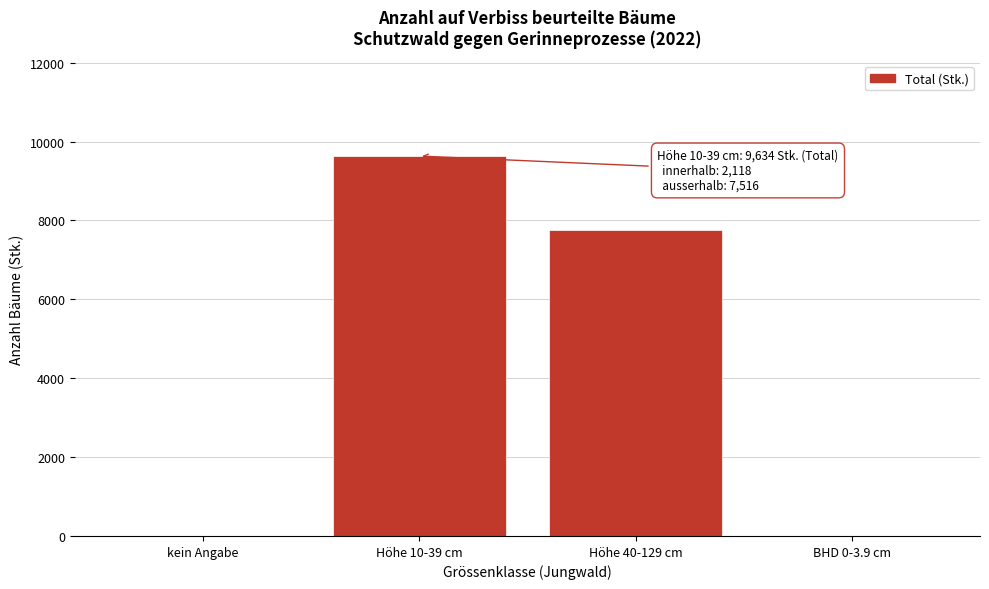

Reading left to right, transcribe all the data shown in this chart.

kein Angabe=0	Höhe 10-39 cm=9634	Höhe 40-129 cm=7756	BHD 0-3.9 cm=0